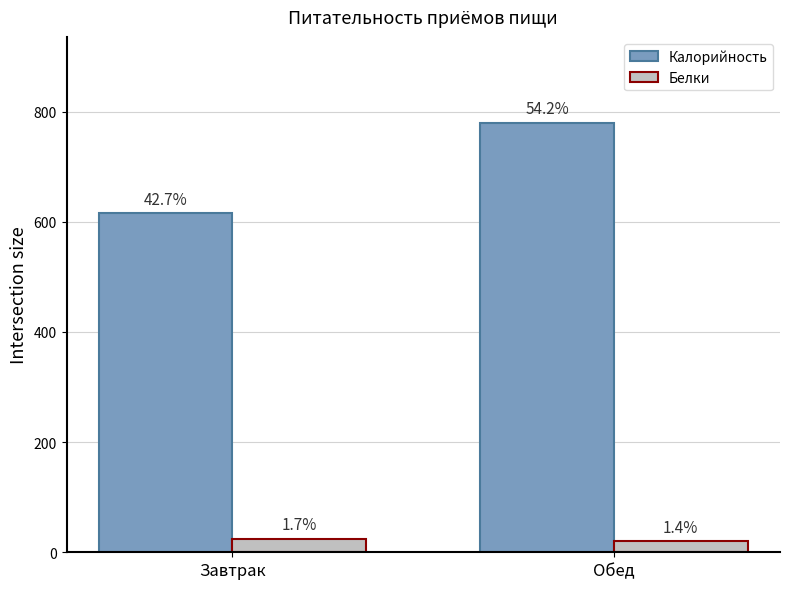

List the labels in order of Калорийность value, largest first.

Обед, Завтрак